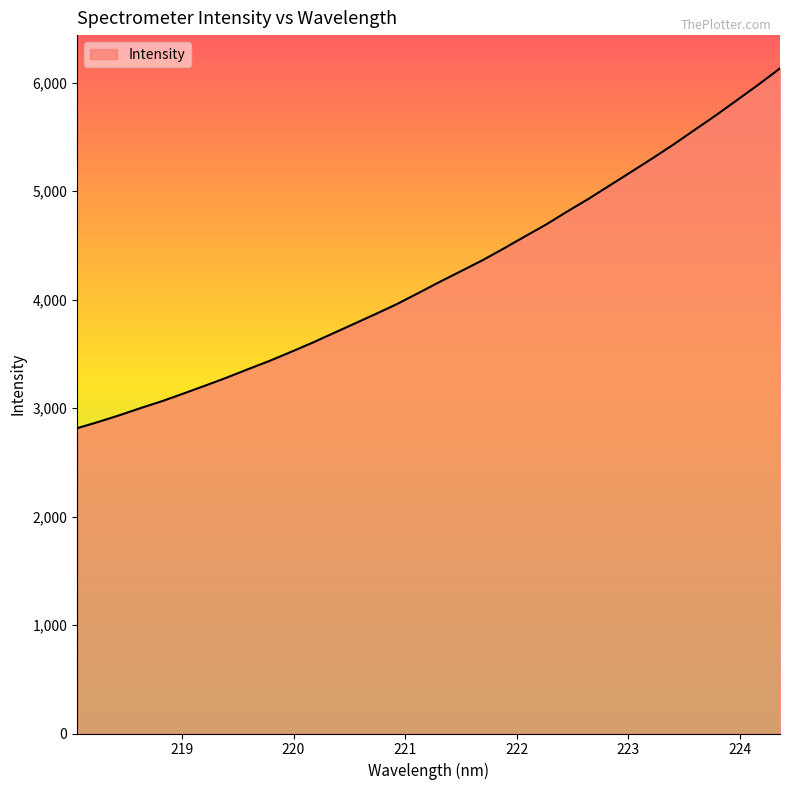

What is the maximum value shown in the chart?

6130.9